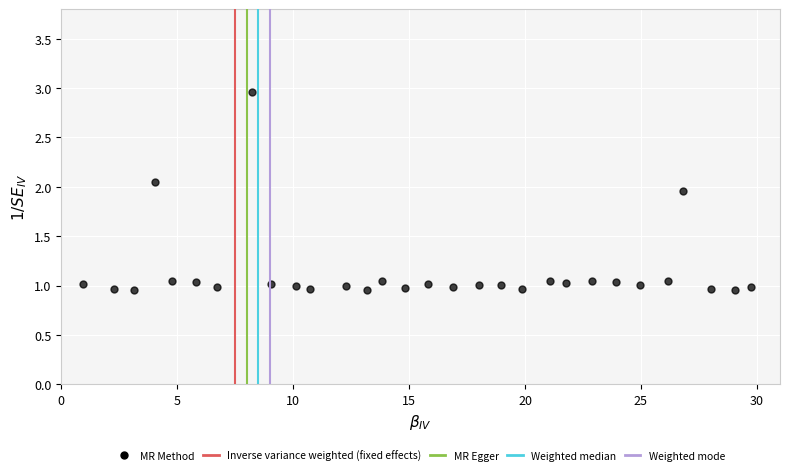

What is the range of X values (max minus min)?

28.8